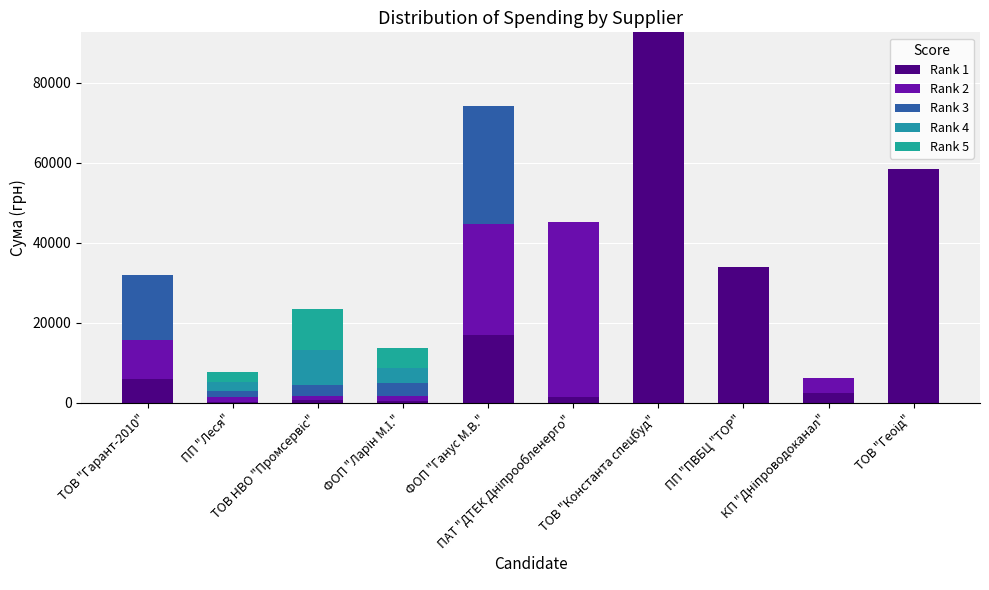

Are the bars grouped side by side (vs. stacked)?

No